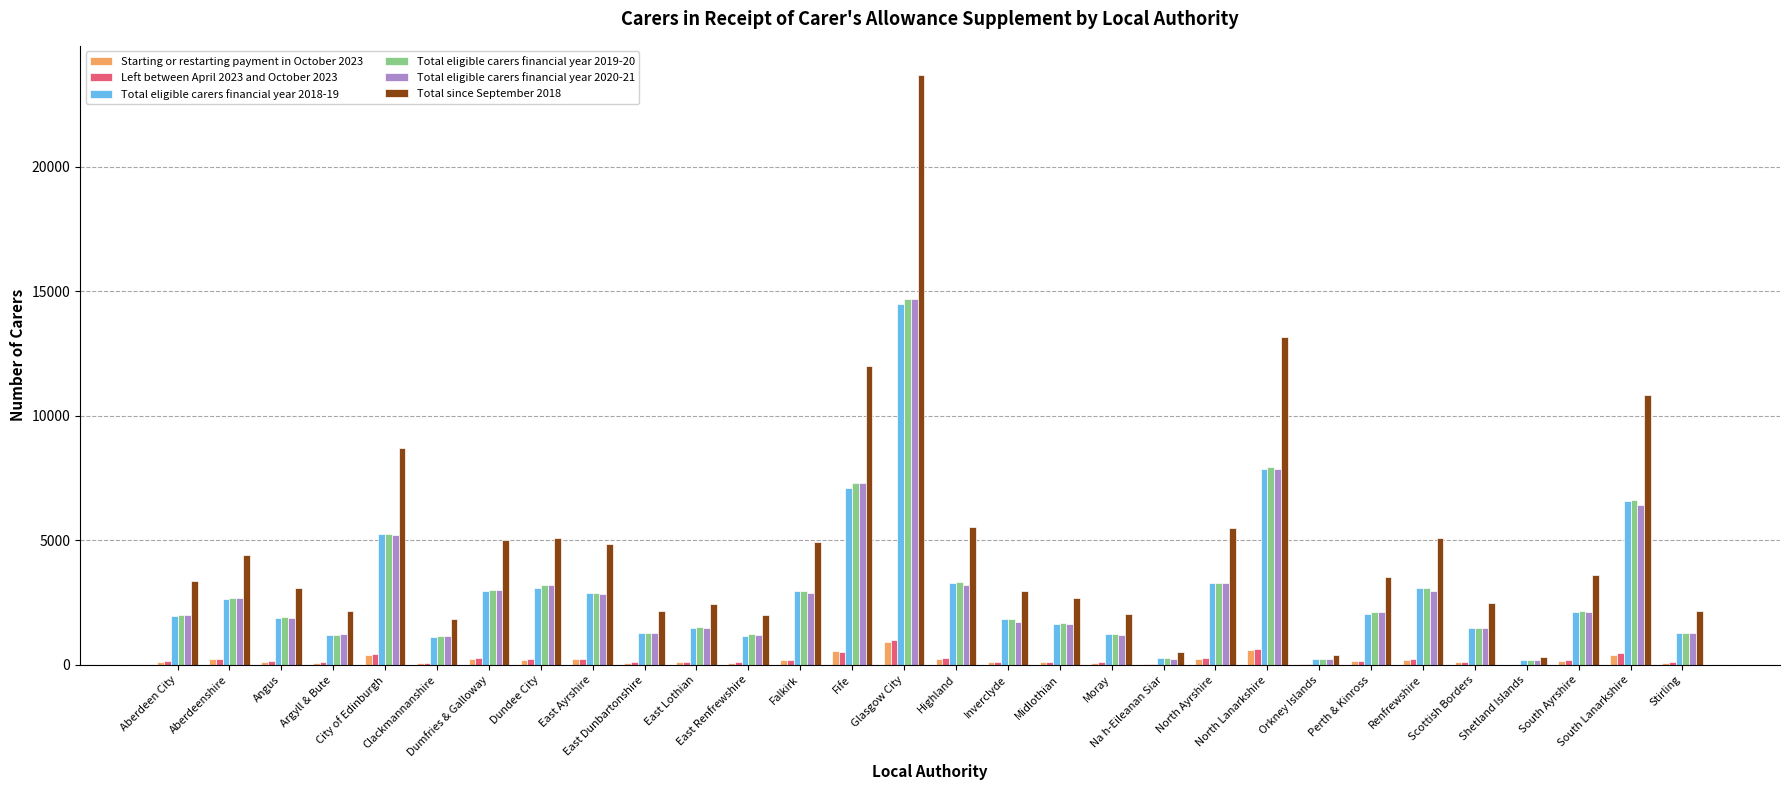

Which category has the highest value across all series?

Glasgow City